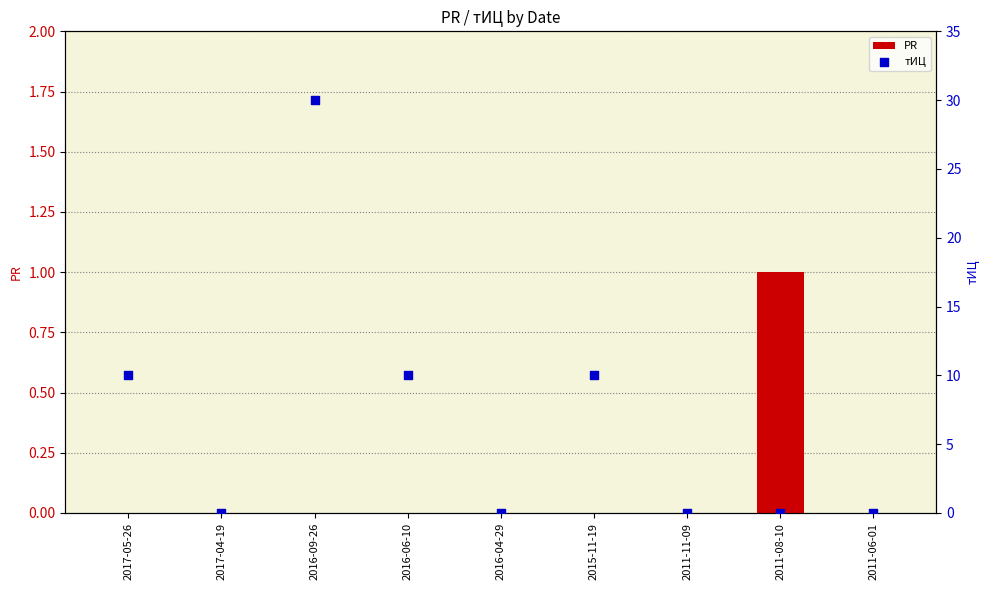

At which category is the sum across all series the highest?

2016-09-26